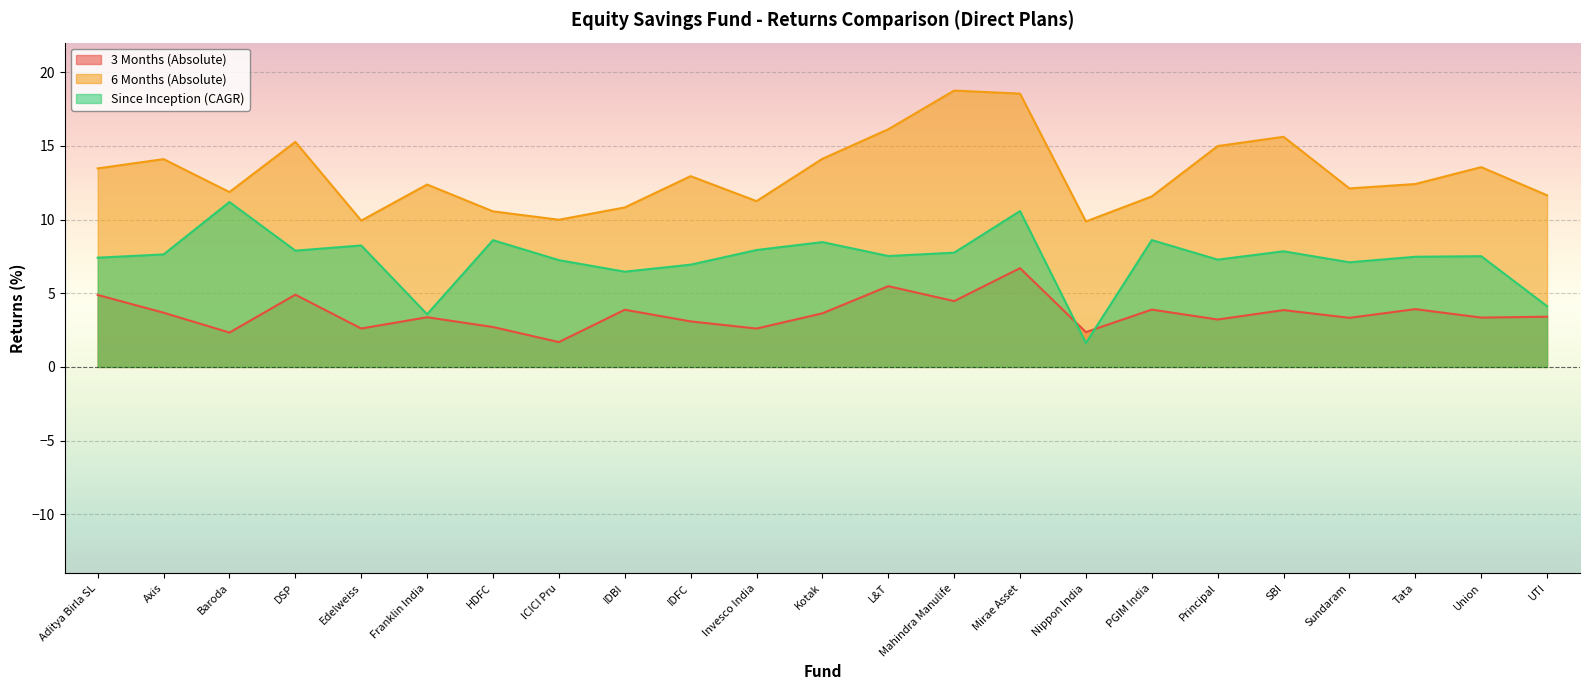

Reading right to left, what are all the values shown in this chart?

3 Months (Absolute): 3.4	3.3	3.9	3.3	3.9	3.2	3.9	2.4	6.7	4.5	5.5	3.6	2.6	3.1	3.9	1.7	2.7	3.4	2.6	4.9	2.3	3.7	4.9
6 Months (Absolute): 11.6	13.6	12.4	12.1	15.6	15.0	11.6	9.9	18.5	18.7	16.1	14.1	11.2	12.9	10.8	10.0	10.6	12.4	9.9	15.3	11.9	14.1	13.5
Since Inception (CAGR): 4.1	7.5	7.5	7.1	7.8	7.3	8.6	1.6	10.6	7.8	7.5	8.5	7.9	6.9	6.5	7.2	8.6	3.6	8.2	7.9	11.2	7.6	7.4